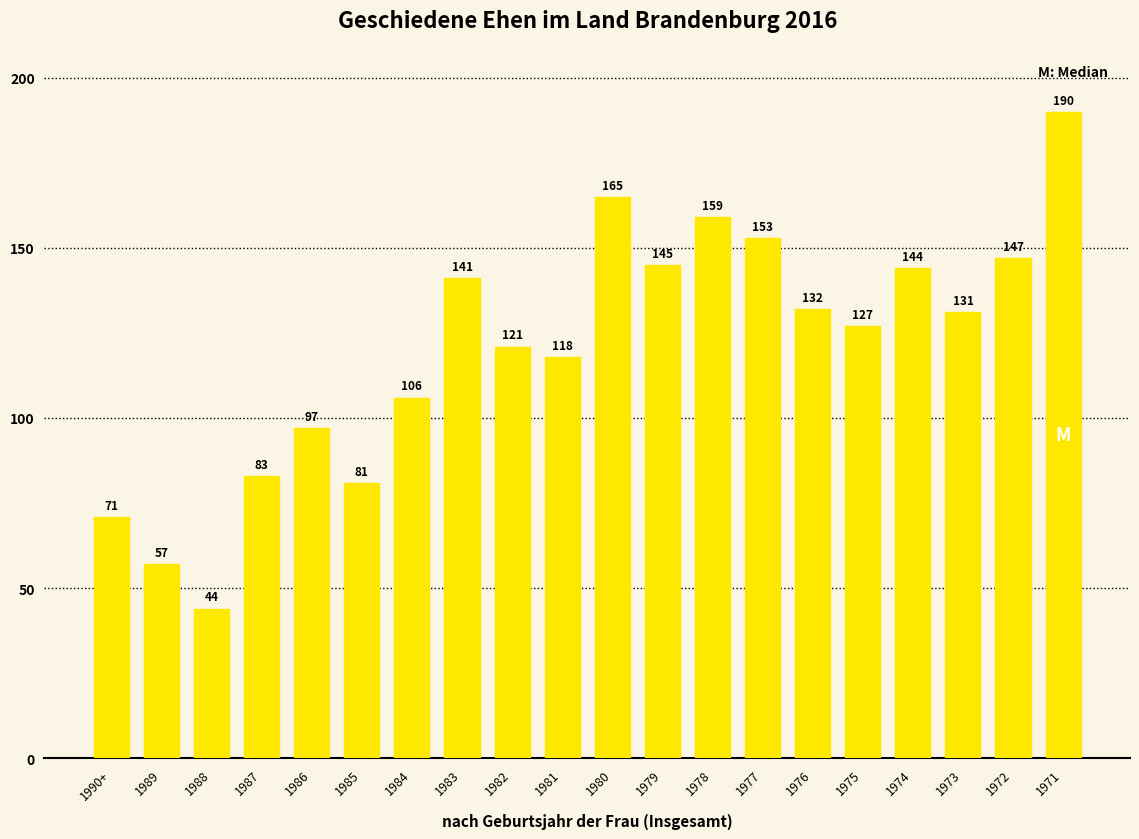

What is the smallest value displayed?

44